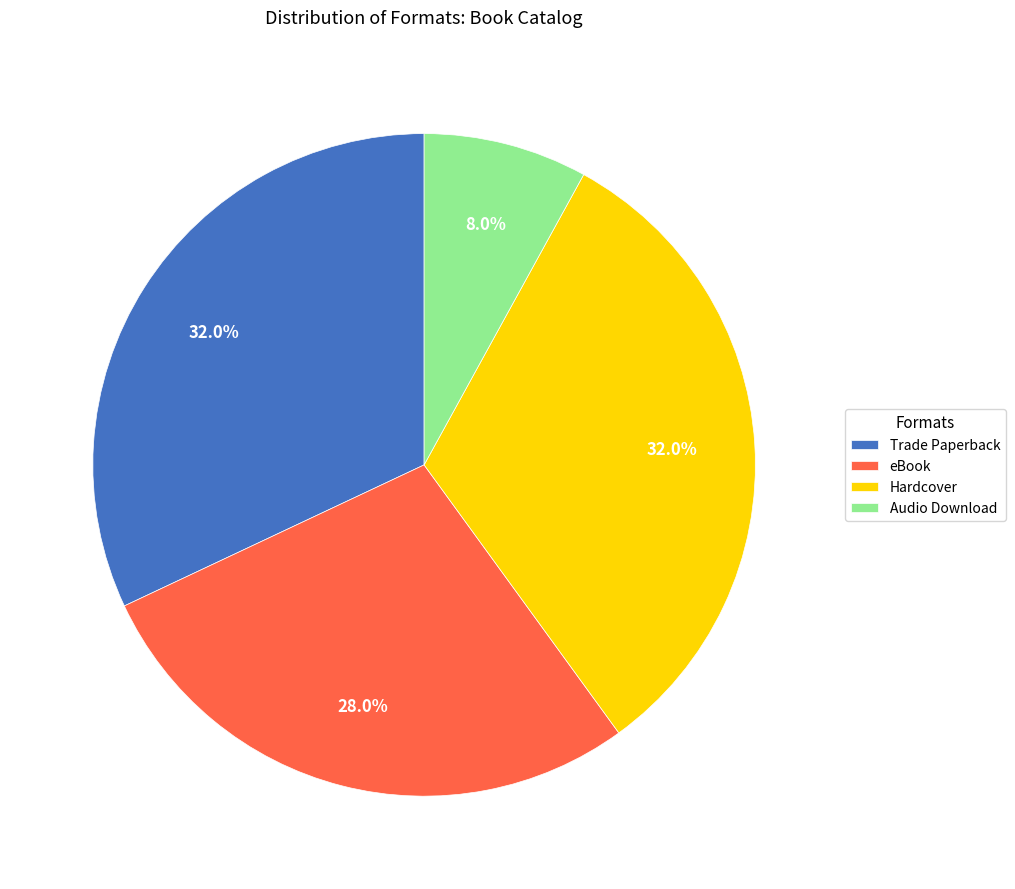

Do Hardcover and eBook together represent more than half of the pie?

Yes